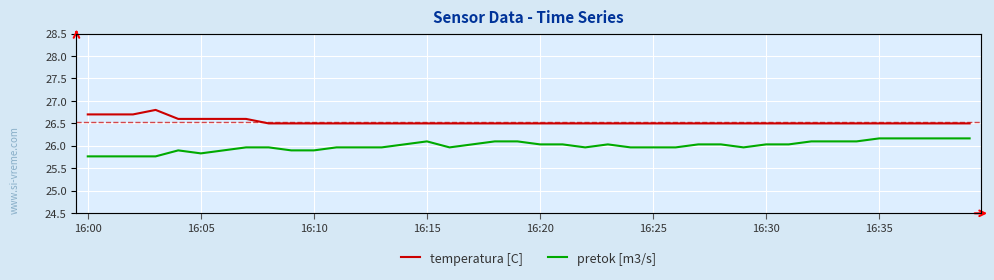

What is the difference between the second highest and minimum values in the temperatura [C] series?

0.2